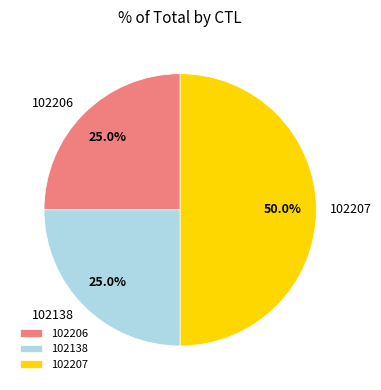

What percentage is the 102206 slice, to the nearest percent?

25%